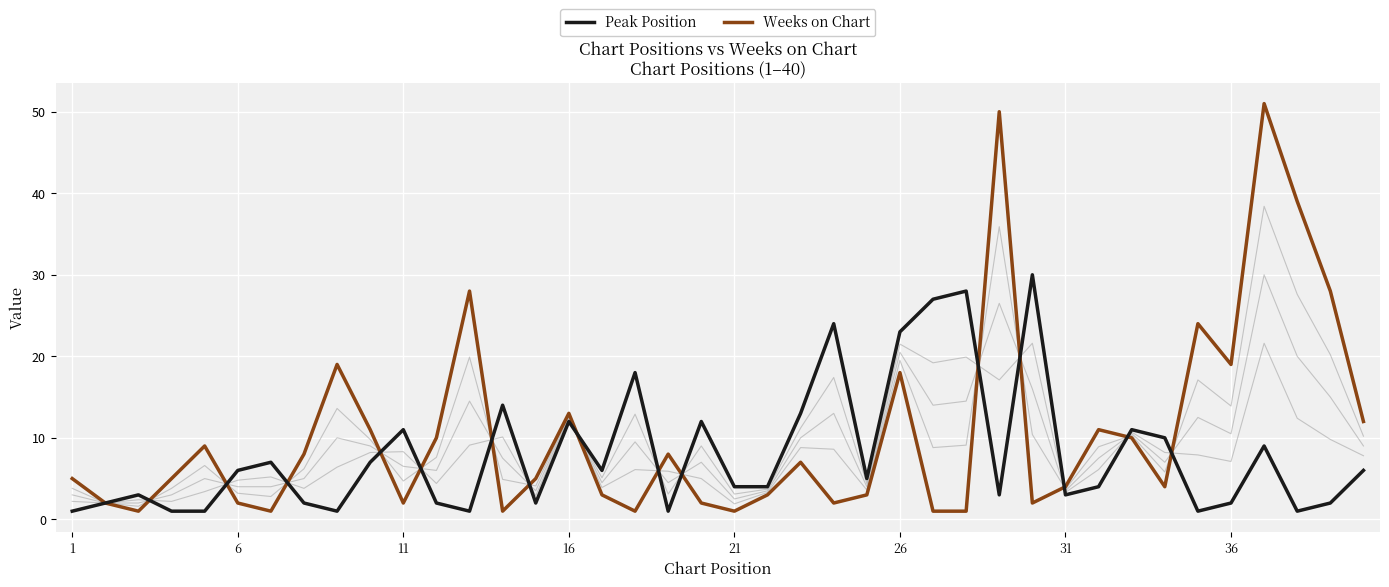

True or false: Peak Position and Weeks on Chart cross at least once.

True